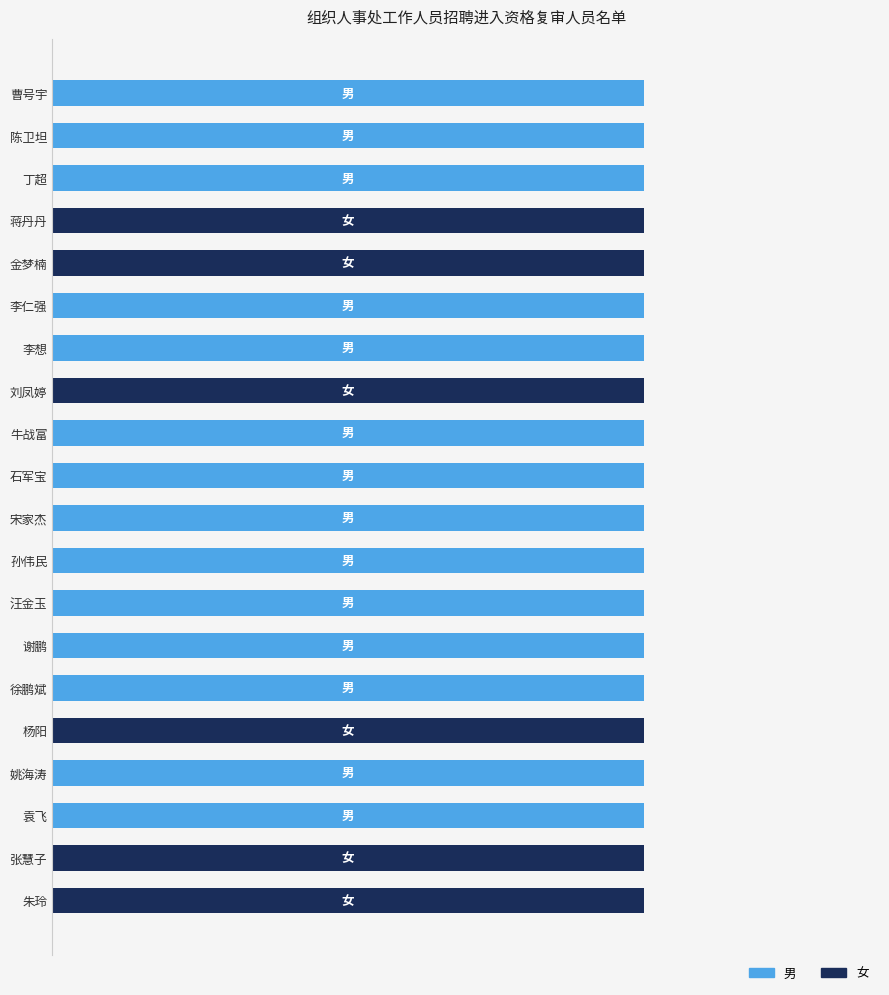

Reading left to right, transcribe all the data shown in this chart.

男: 1	1	1	0	0	1	1	0	1	1	1	1	1	1	1	0	1	1	0	0
女: 0	0	0	1	1	0	0	1	0	0	0	0	0	0	0	1	0	0	1	1